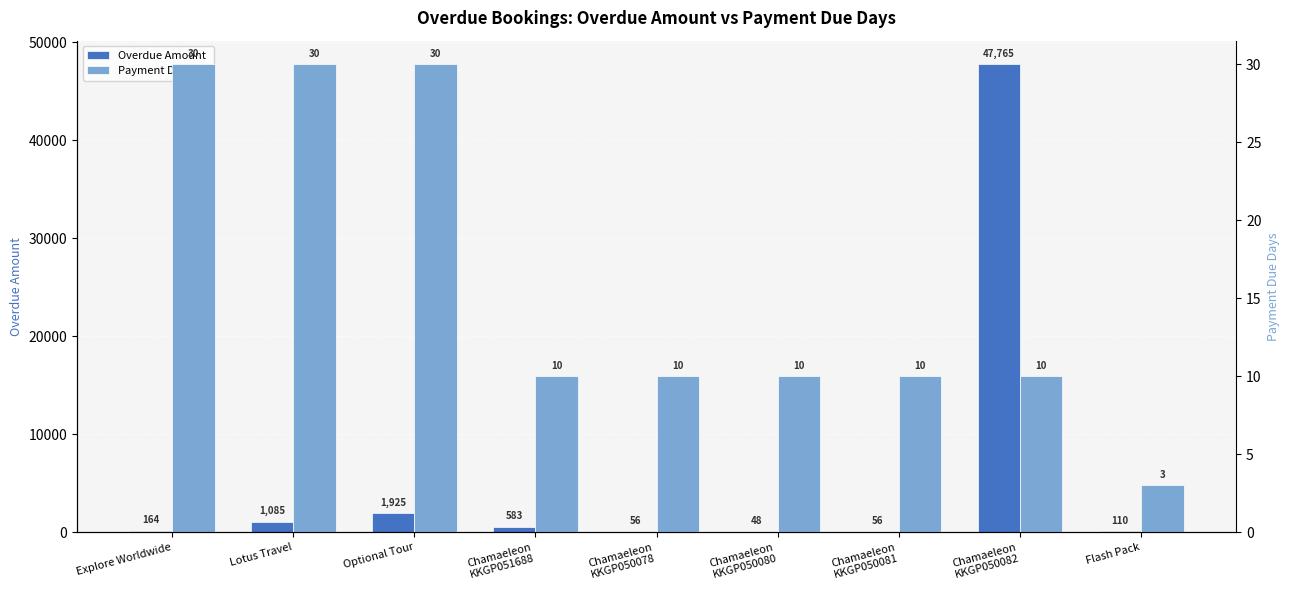

At which category is the sum across all series the highest?

Chamaeleon
KKGP050082